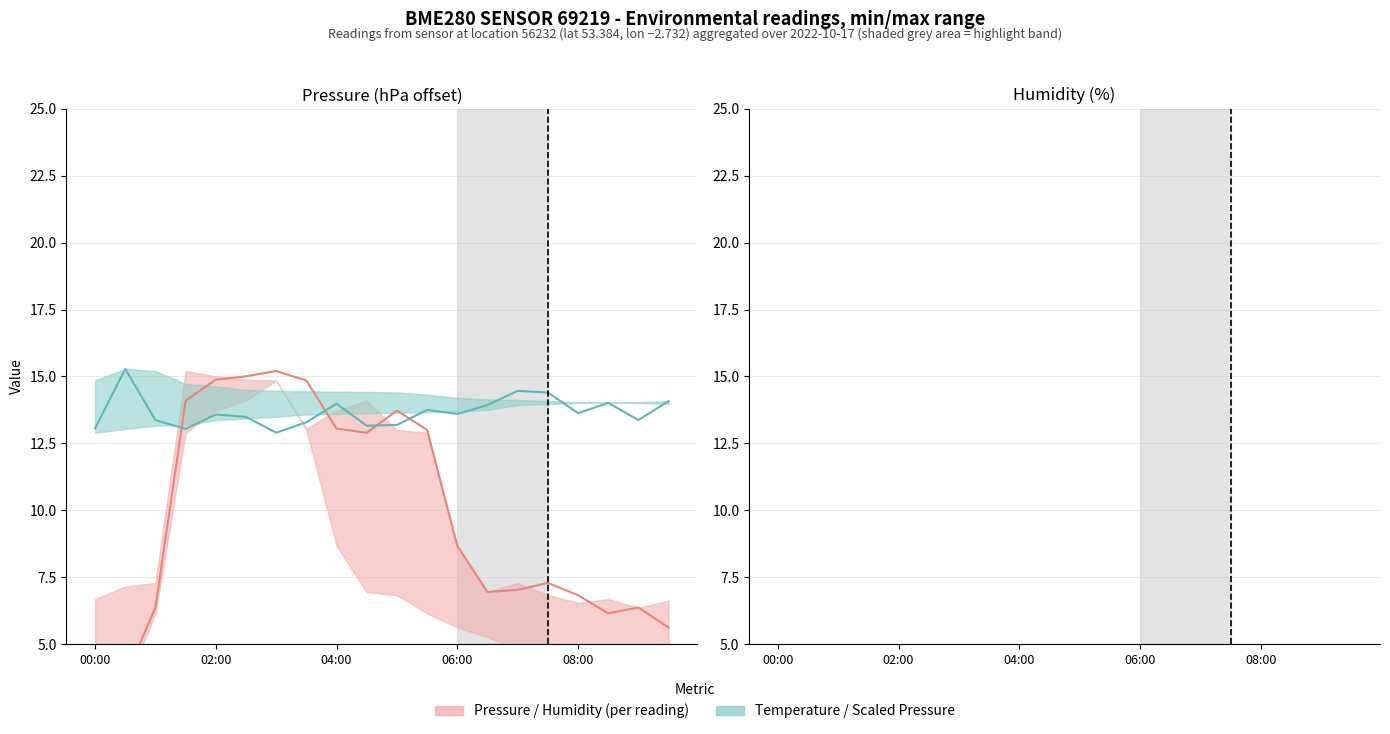

Count the number of categories in the chart.

20